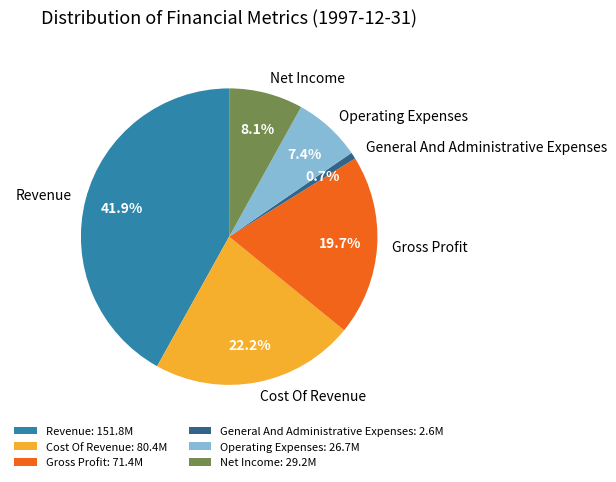

What is the largest slice in the pie chart?

Revenue